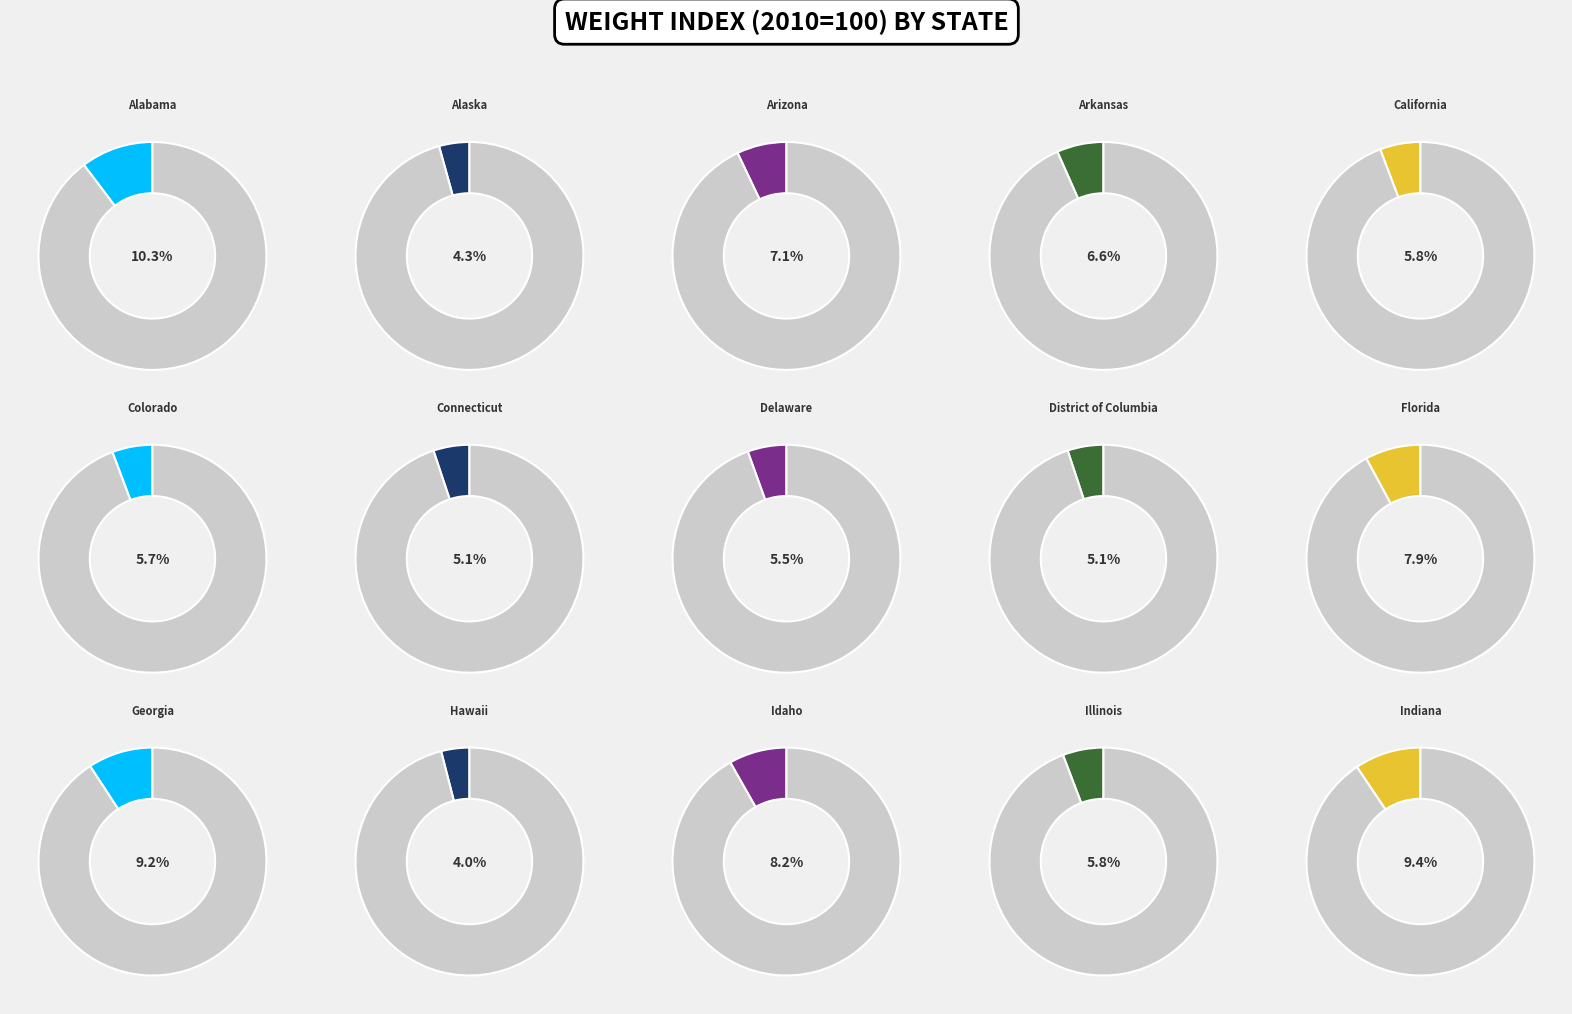

What percentage is NOT represented by Arizona?

92.9%